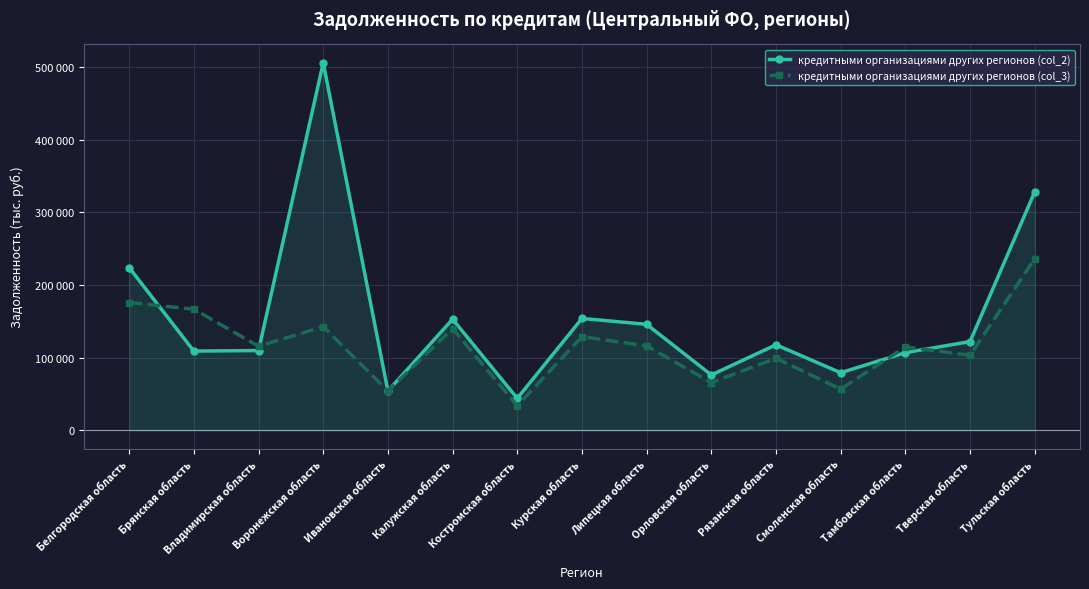

Which series has the largest total across all categories?

кредитными организациями других регионов (col_2)